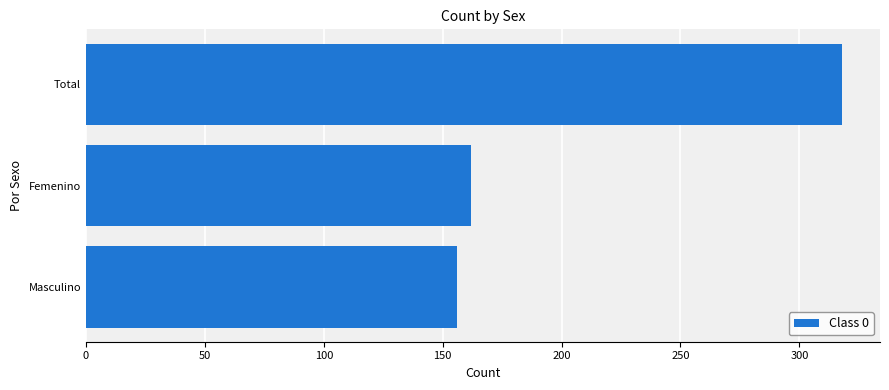

Reading bottom to top, list all the values displayed in this chart.

156	162	318